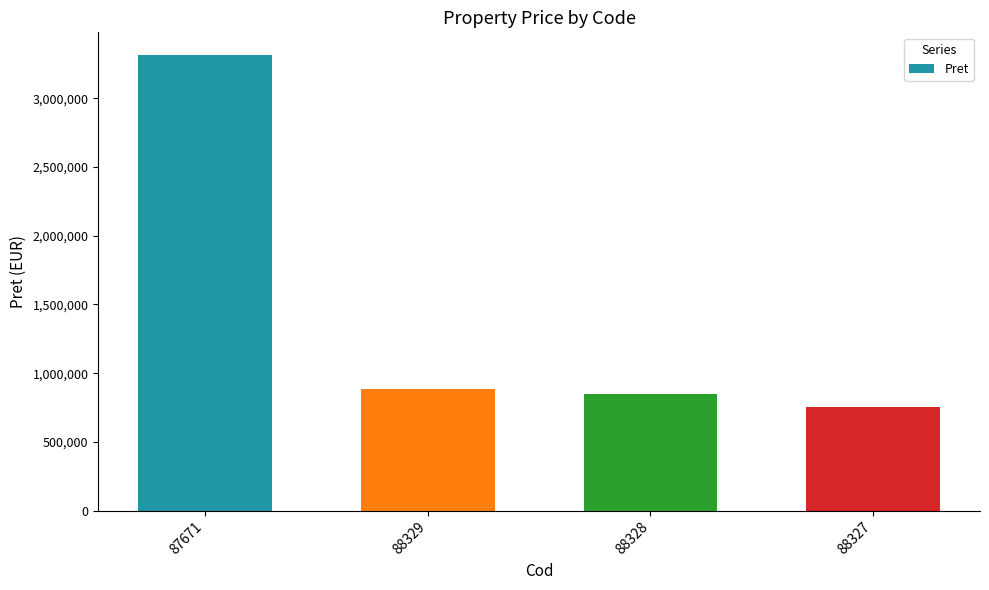

List the labels in order of value, smallest first.

88327, 88328, 88329, 87671